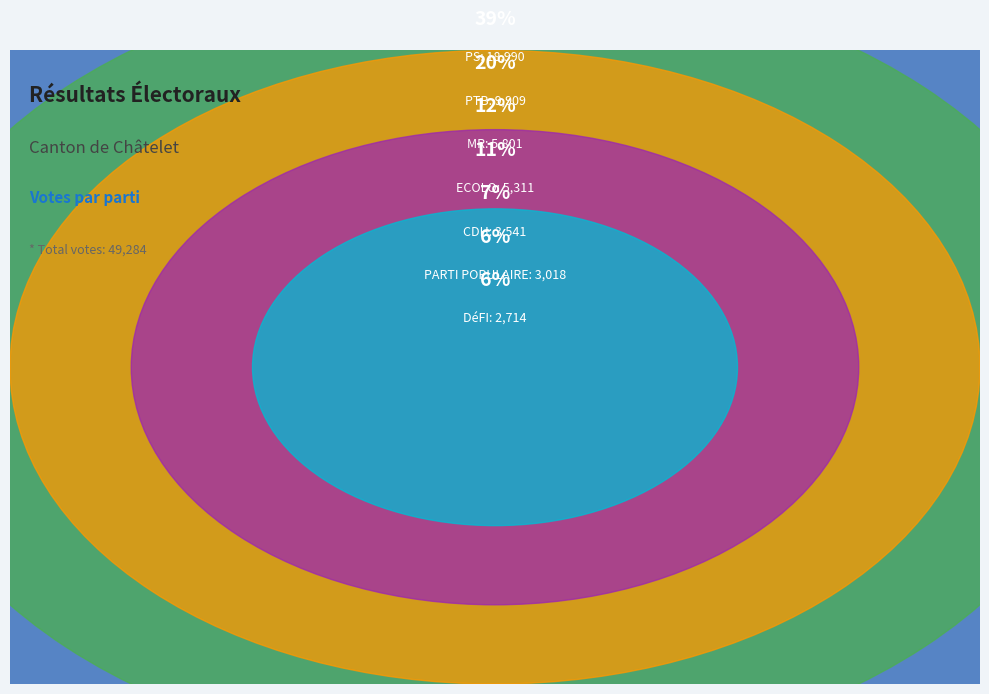

What percentage is NOT represented by DéFI?

94.5%